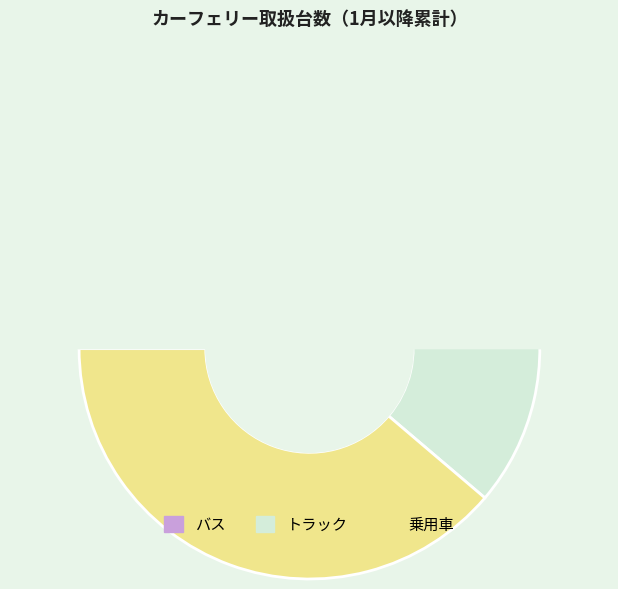

Is it true that バス is 11% of the pie?

False